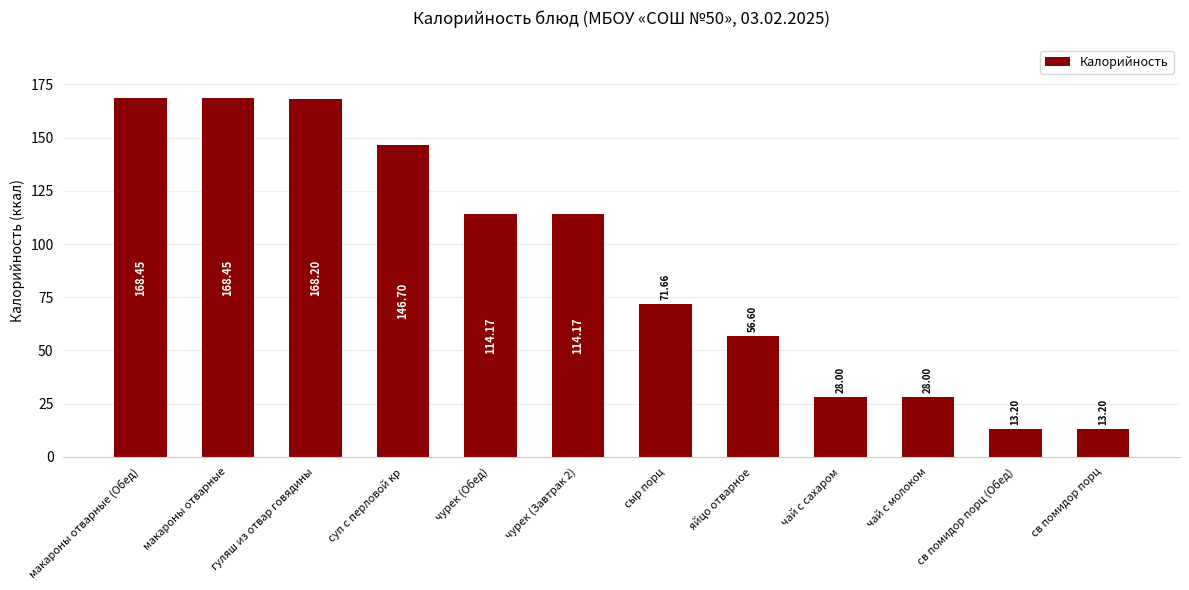

What is the change in value from чурек (Завтрак 2) to св помидор порц?

-101.0